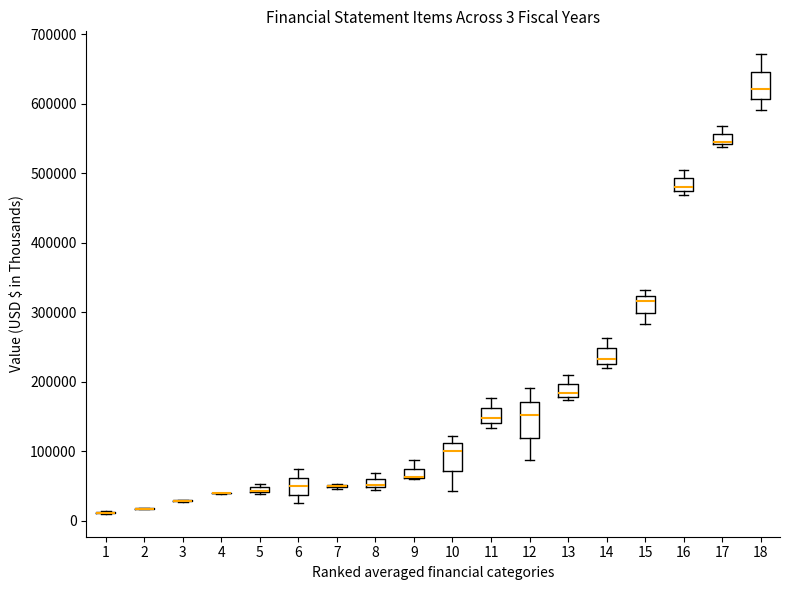

Which box is the tallest, from its lower edge to its upper edge?

12